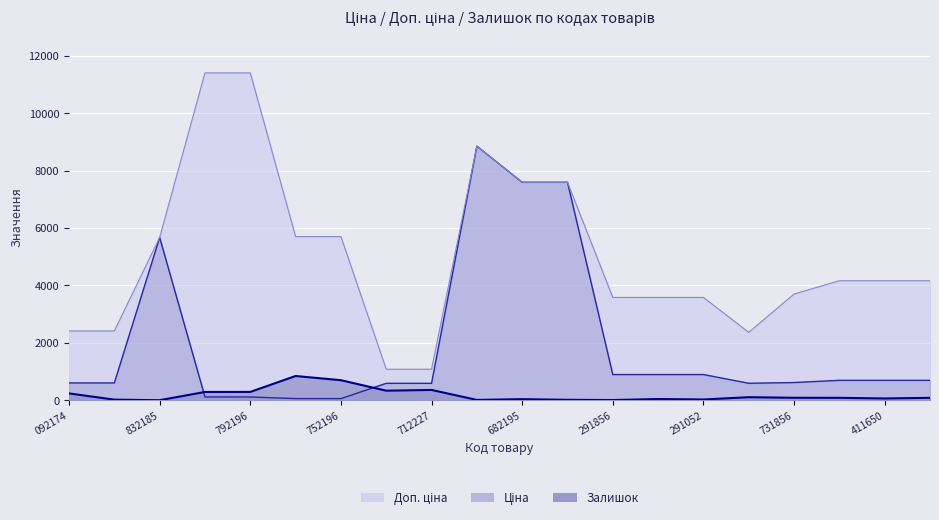

Which has a higher value, 239792196 or 283411055?

283411055